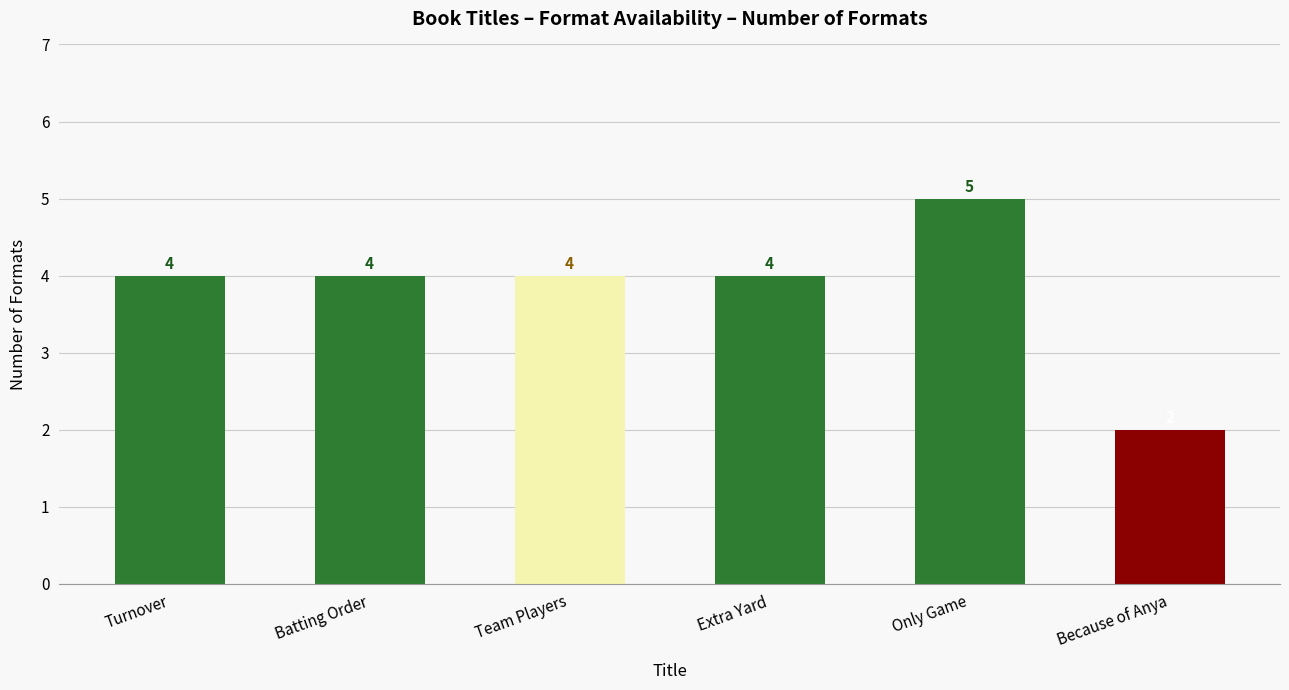

What value does the data have at Because of Anya?

2